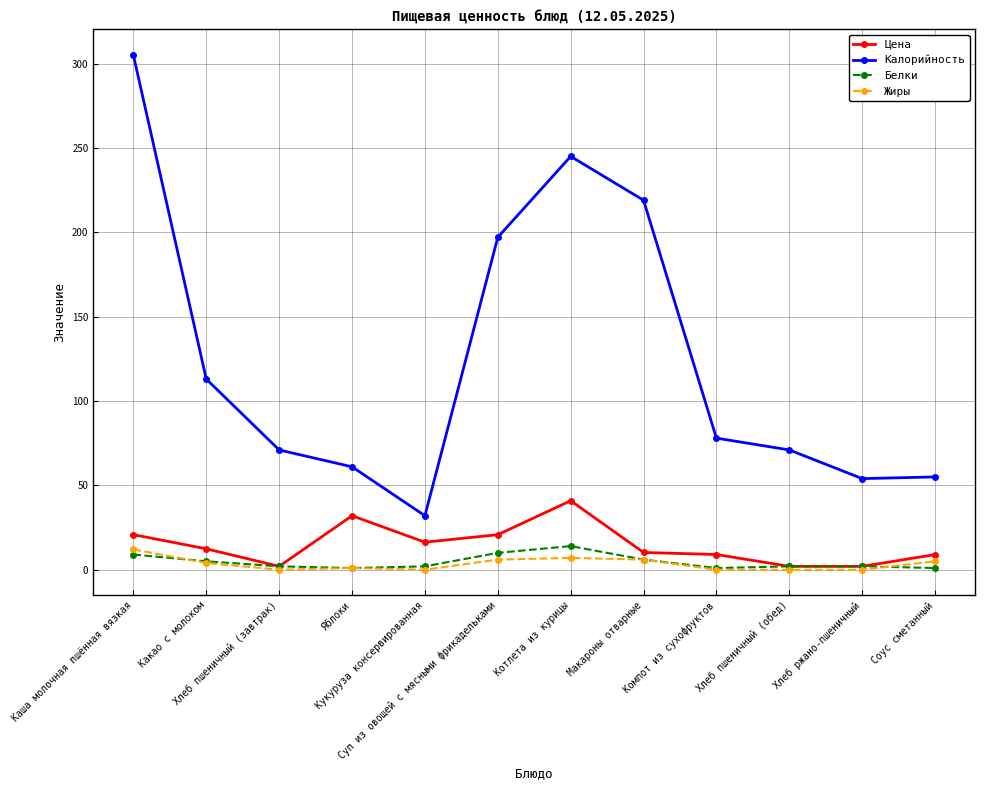

What is the sum of the Жиры values at Каша молочная пшённая вязкая and Какао с молоком?

16.0